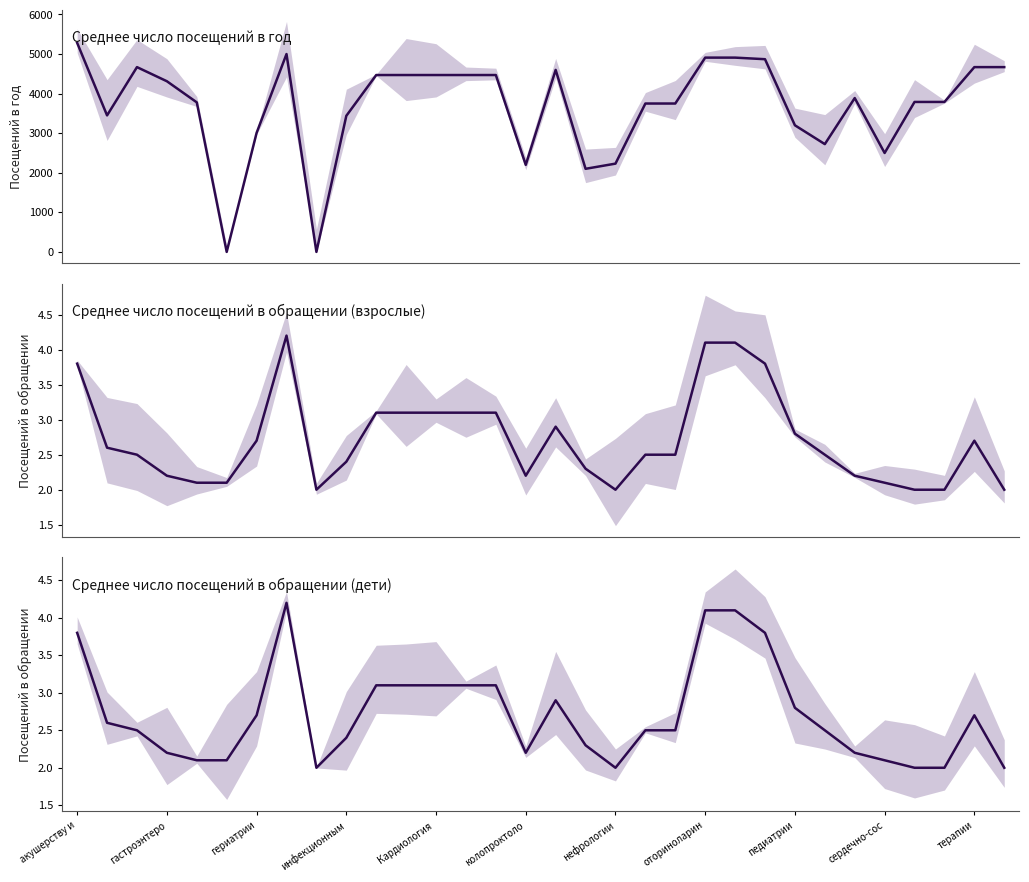

Is the value of среднее число посещений в обращении (дети) at инфекционным greater than the value of Среднее число посещений в год at 29?

No